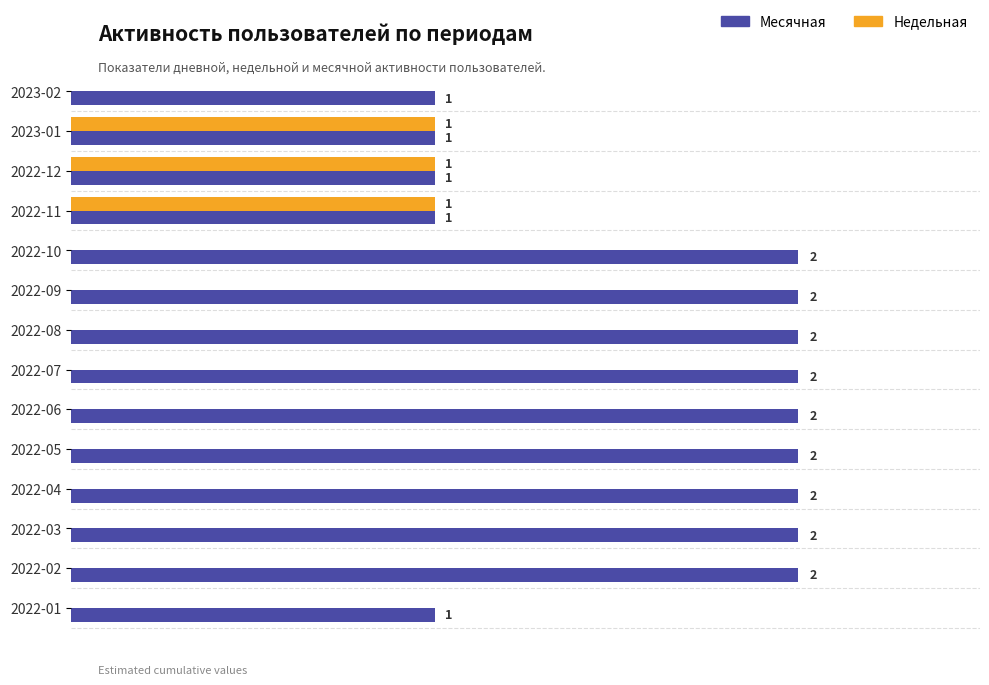

Which series has the largest total across all categories?

Месячная